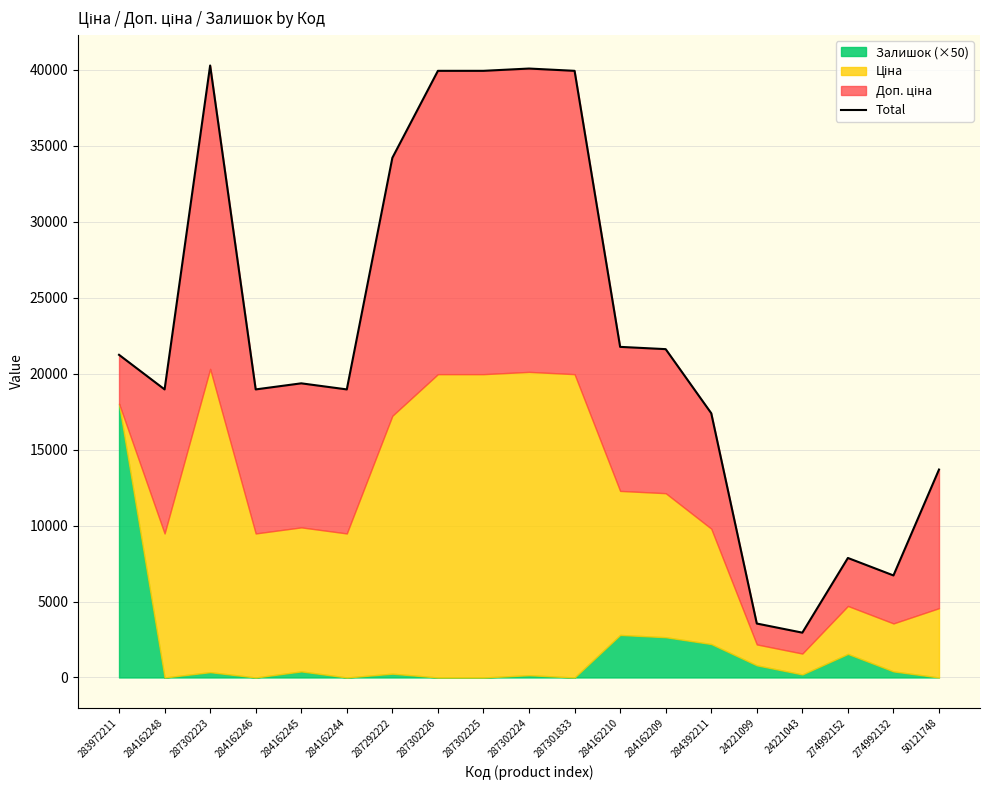

What is the smallest value displayed?

2950.4